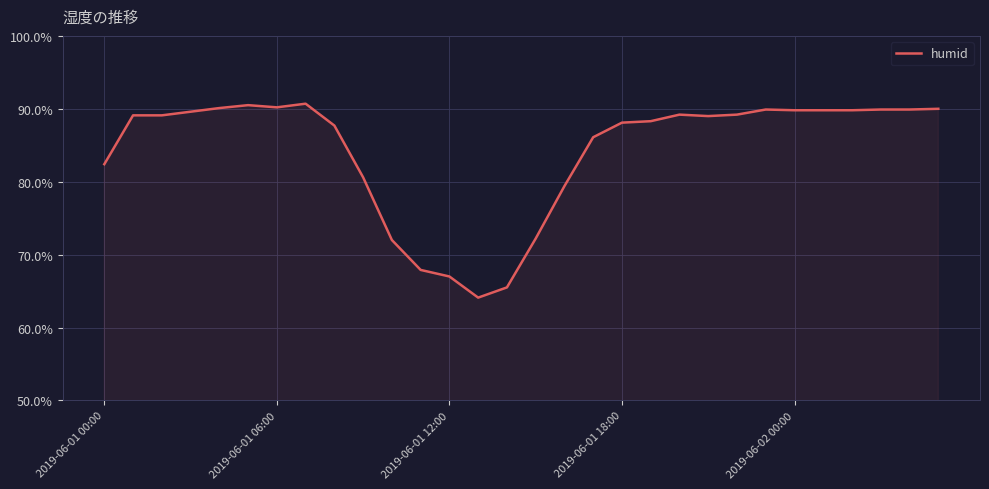

What is the difference between the maximum and minimum values?

26.6